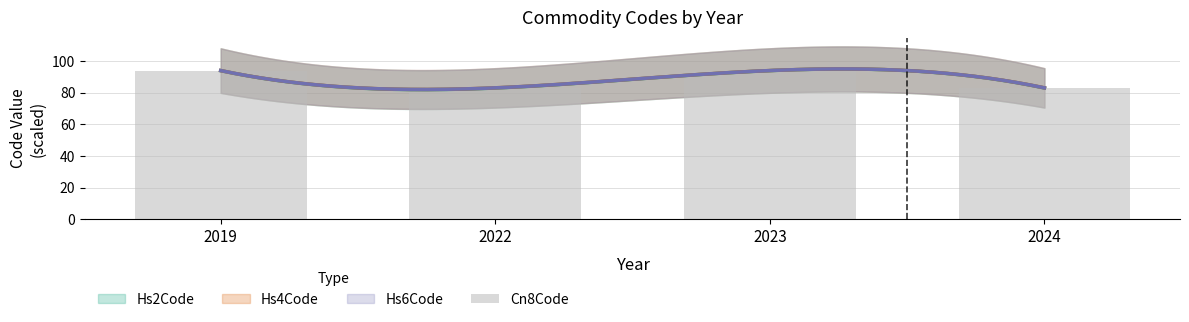

What is the difference between the second highest and second lowest values?

10.9